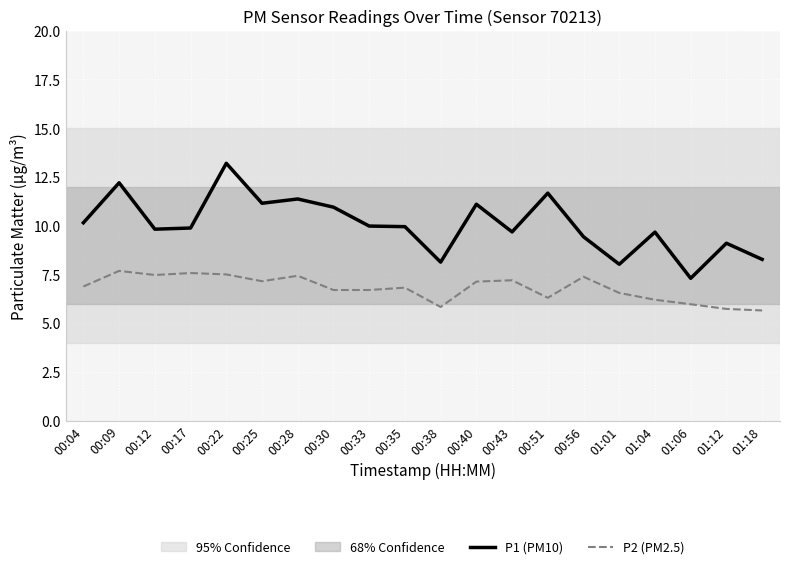

How many lines are shown in the chart?

2